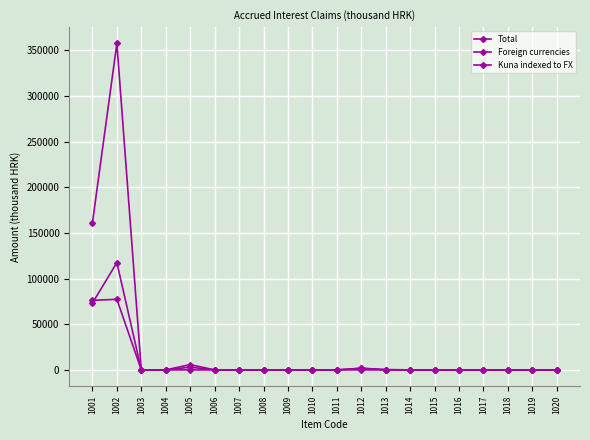

Reading left to right, extract all data points from this chart.

Total: 1001=161129	1002=357505	1003=0	1004=0	1005=5799	1006=44	1007=0	1008=0	1009=18	1010=0	1011=2	1012=1845	1013=372	1014=0	1015=7	1016=0	1017=0	1018=0	1019=0	1020=0
Foreign currencies: 1001=73109	1002=117566	1003=0	1004=0	1005=0	1006=0	1007=0	1008=0	1009=11	1010=0	1011=0	1012=18	1013=0	1014=0	1015=6	1016=0	1017=0	1018=0	1019=0	1020=0
Kuna indexed to FX: 1001=76189	1002=77311	1003=0	1004=0	1005=2986	1006=0	1007=0	1008=0	1009=0	1010=0	1011=0	1012=1751	1013=115	1014=0	1015=0	1016=0	1017=0	1018=0	1019=0	1020=0